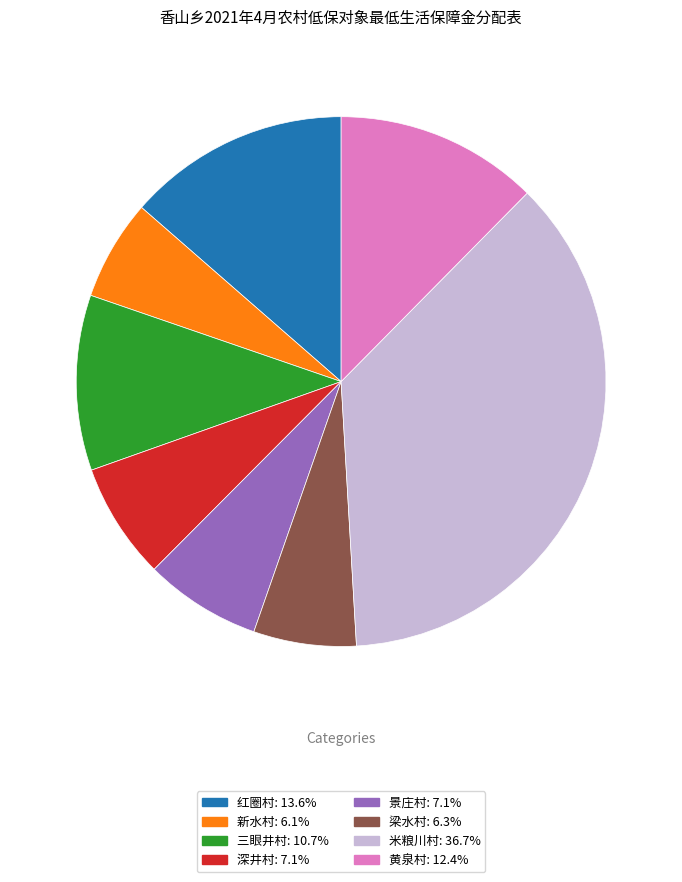

Which slice is the largest?

米粮川村